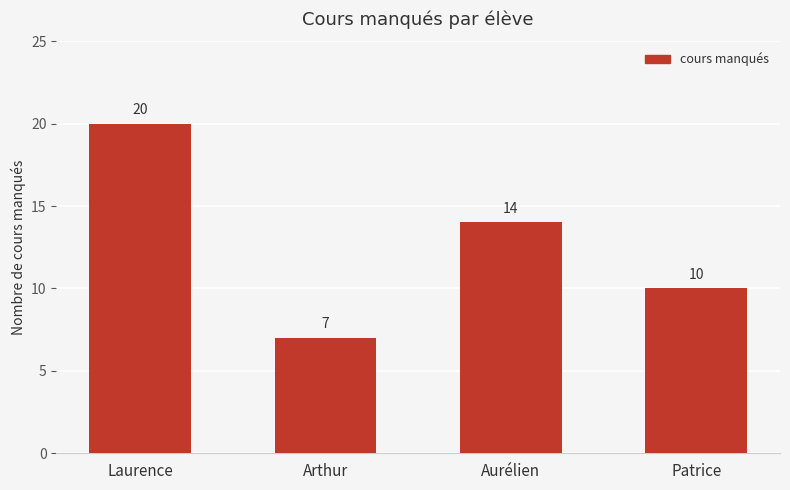

What is the sum of the values at Aurélien and Arthur?

21